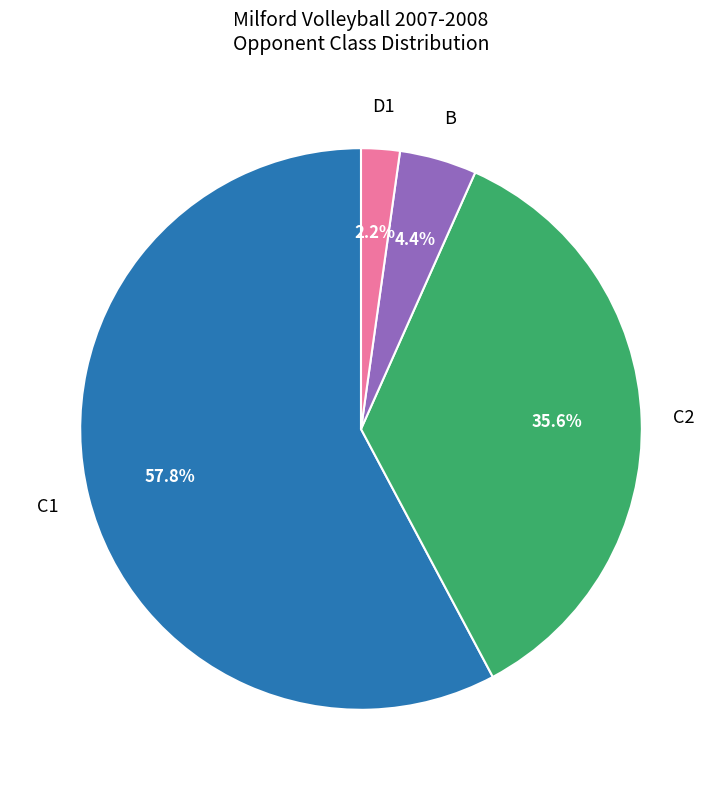

Does any single category account for the majority?

Yes